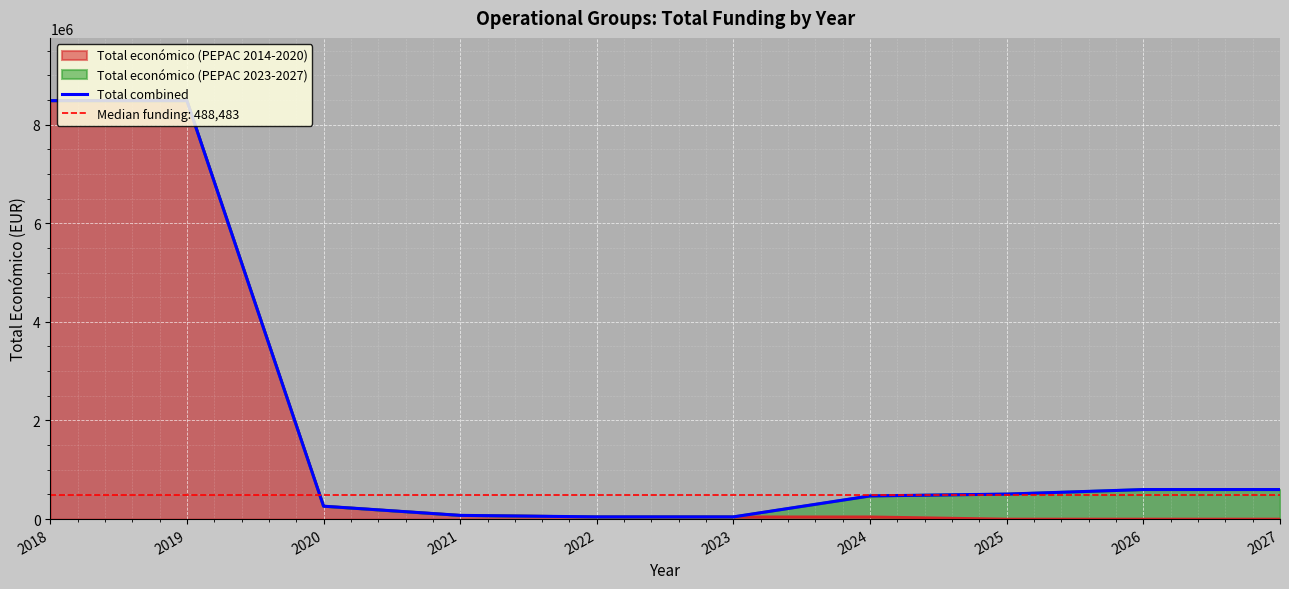

At which category does the chart reach its peak across all series?

2018